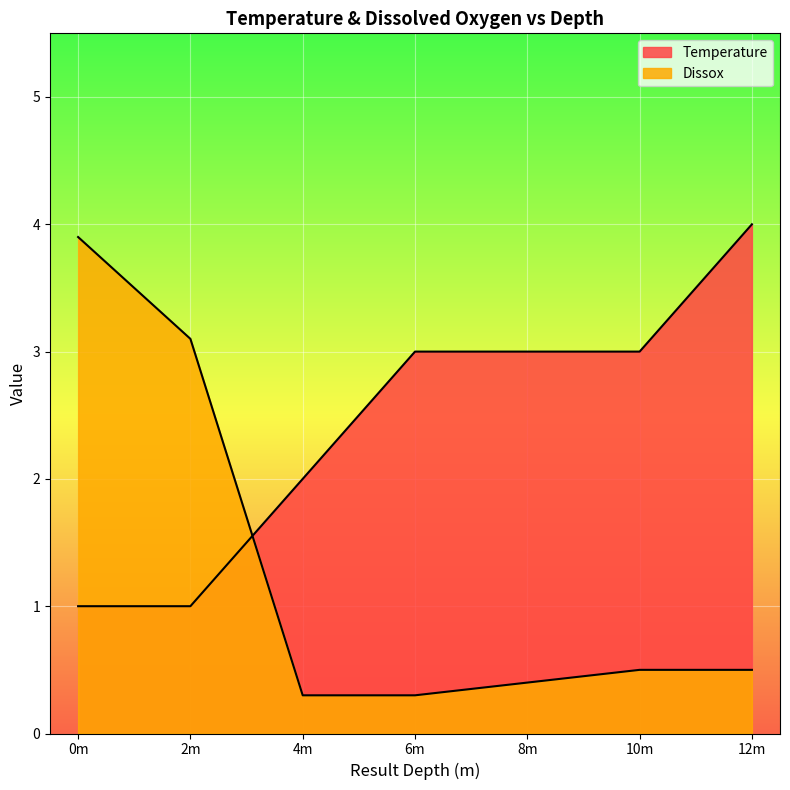

How many distinct data groups are displayed?

2